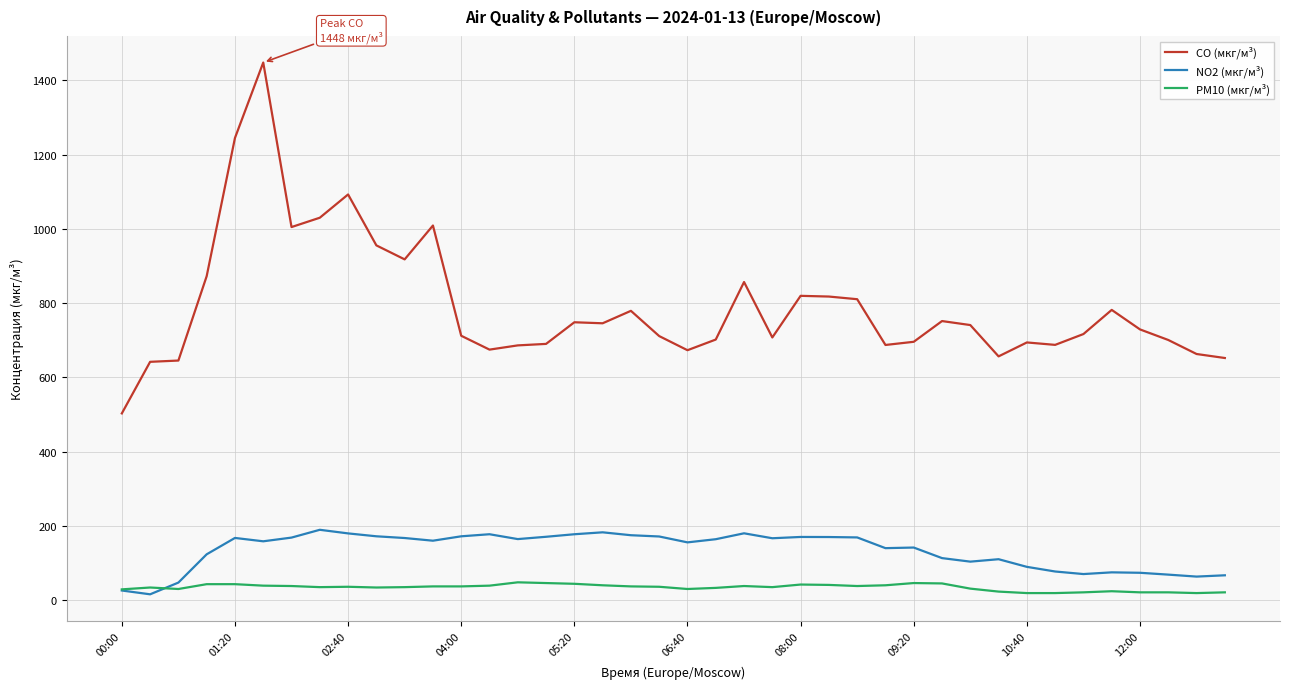

How many distinct data groups are displayed?

3